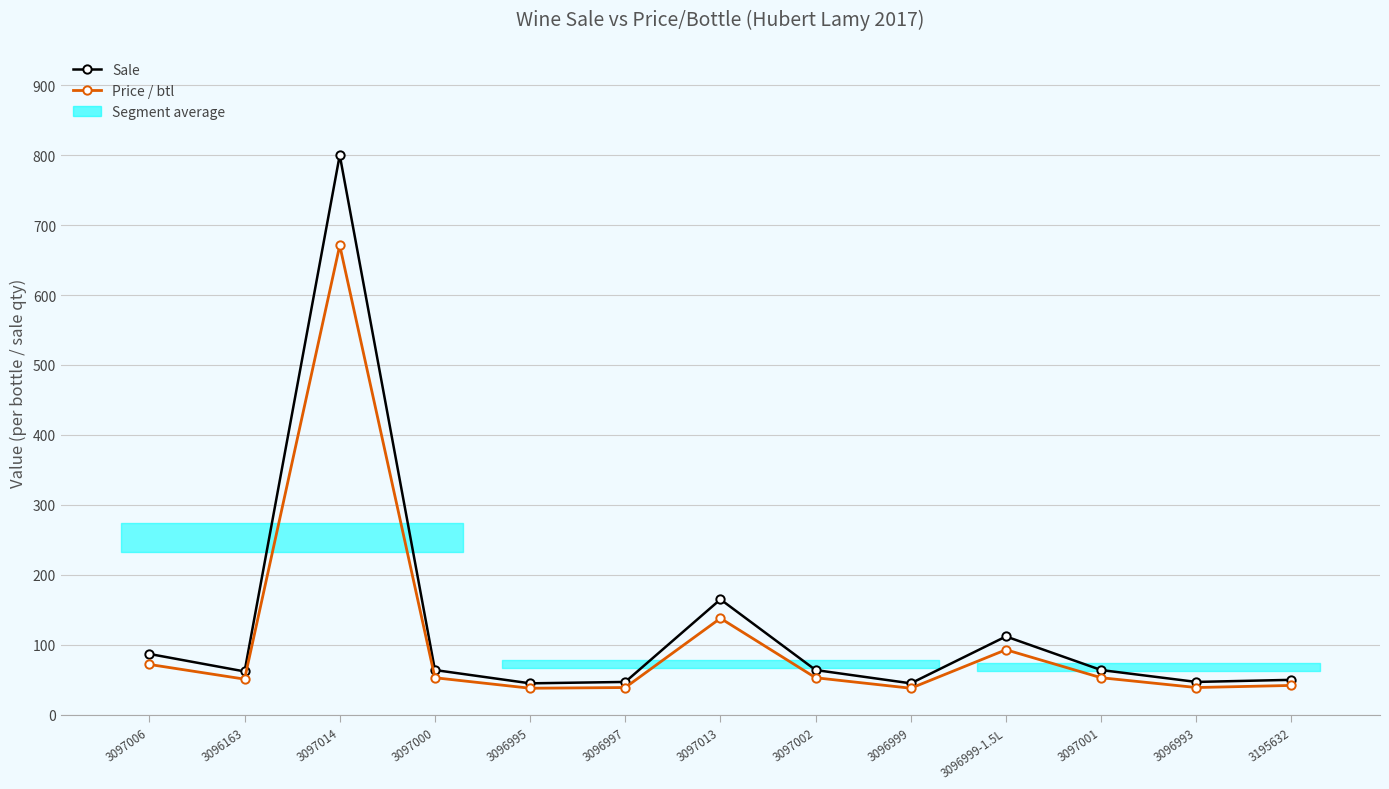

List the labels in order of Price / btl value, largest first.

3097014, 3097013, 3096999-1.5L, 3097006, 3097000, 3097002, 3097001, 3096163, 3195632, 3096997, 3096993, 3096995, 3096999